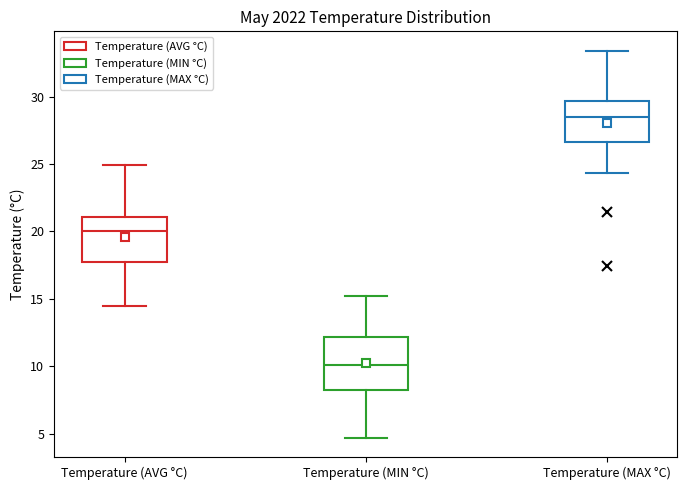

Where is the upper edge of the box for Temperature (MAX °C) on the y-axis? The values are not printed on the chart, so give them approximately, as read against the axis.

29.5